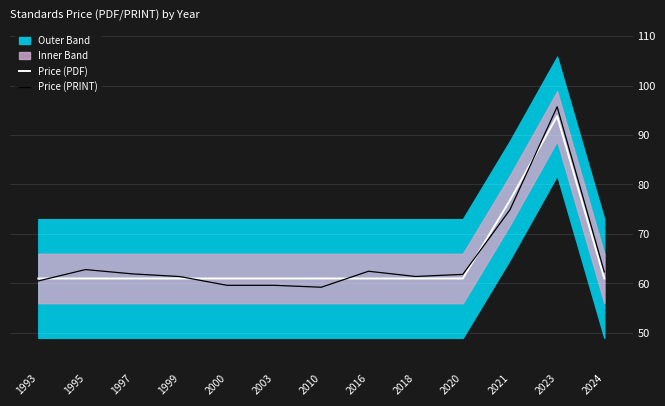

What is the smallest value displayed?

59.2